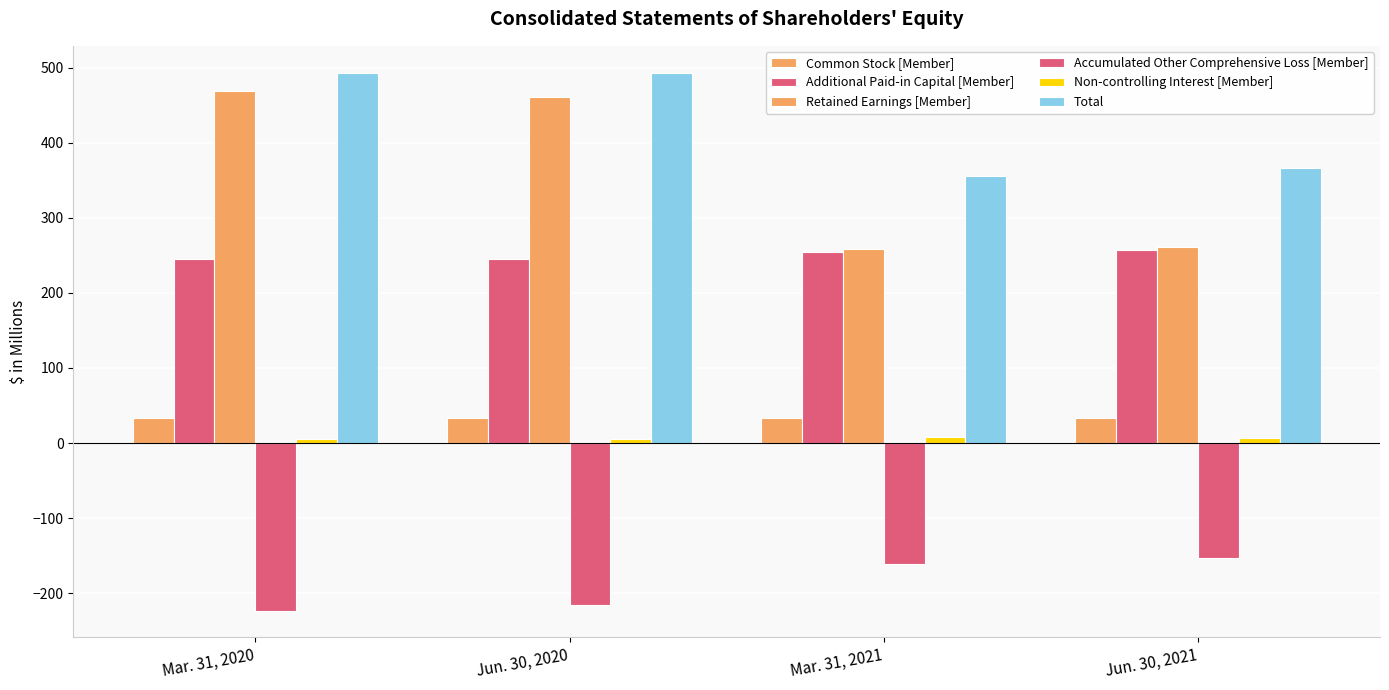

How many distinct data groups are displayed?

6